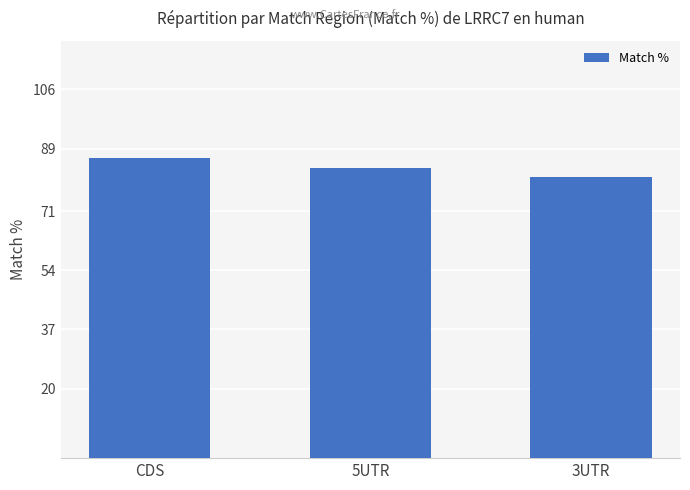

Are the bars horizontal?

No